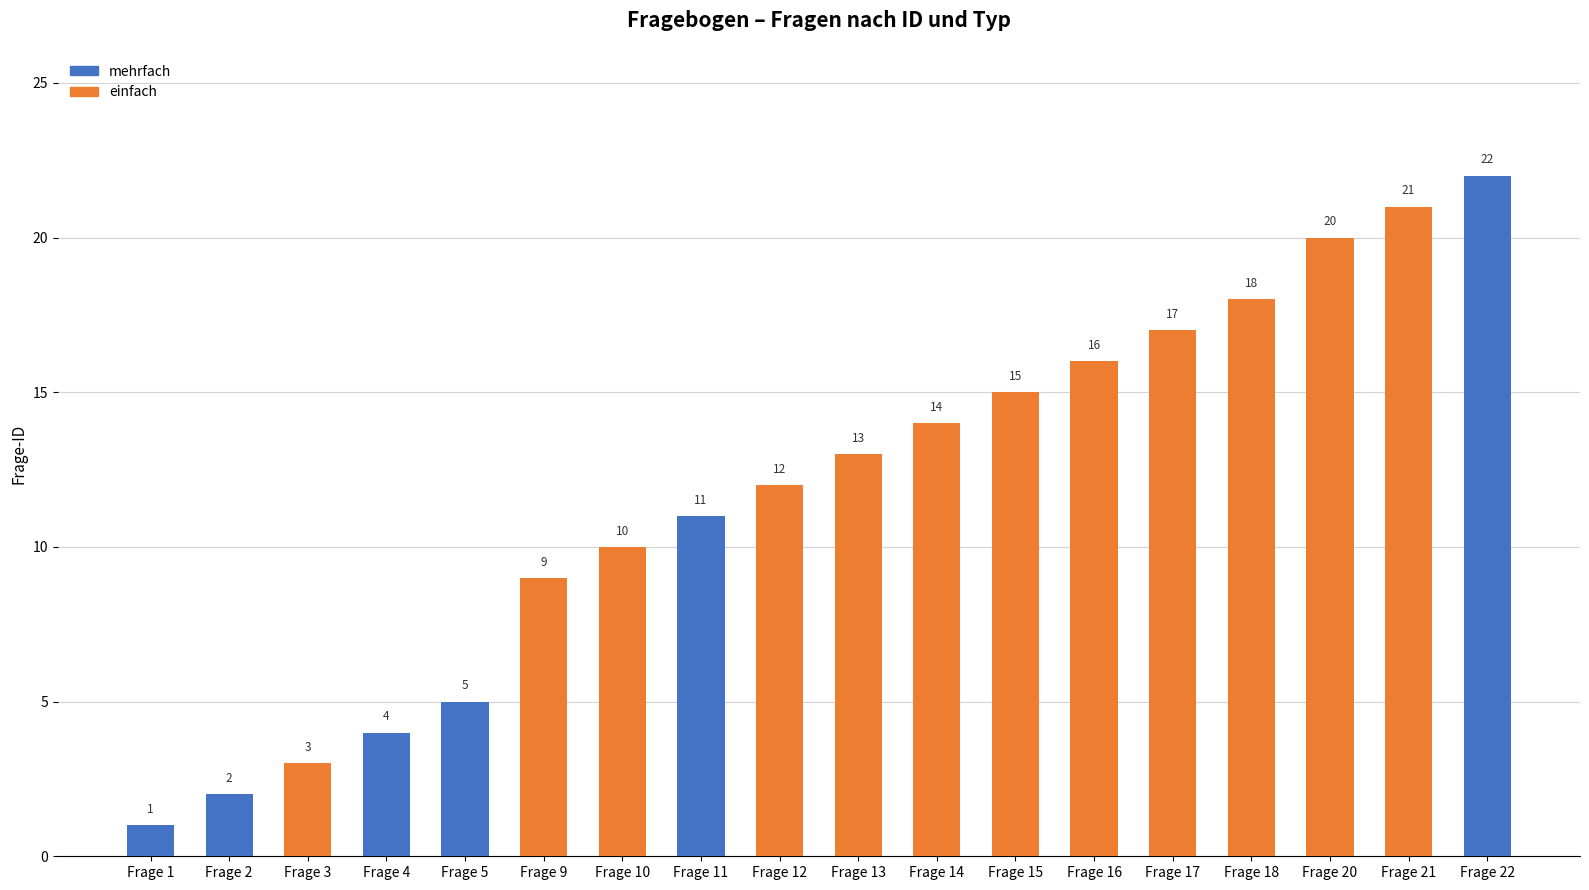

Reading left to right, extract all data points from this chart.

mehrfach: 1	2	0	4	5	0	0	11	0	0	0	0	0	0	0	0	0	22
einfach: 0	0	3	0	0	9	10	0	12	13	14	15	16	17	18	20	21	0